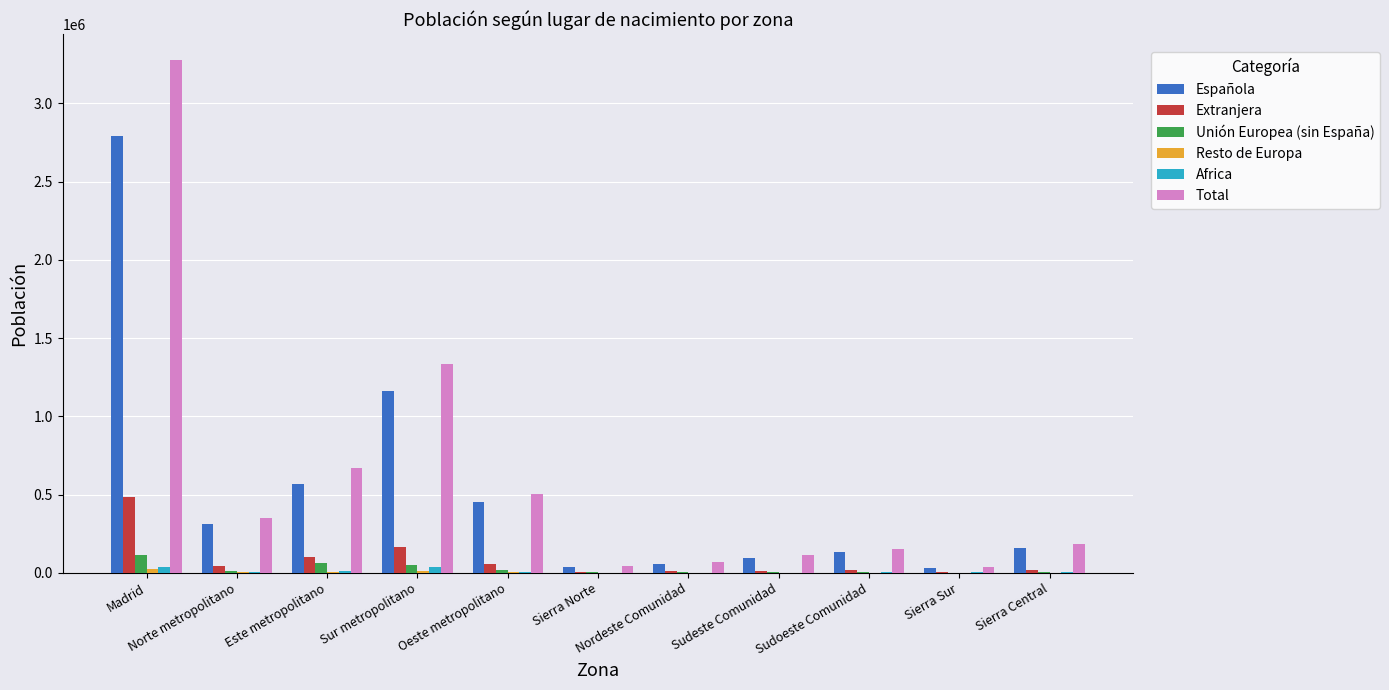

What is the greatest value displayed?

3277451